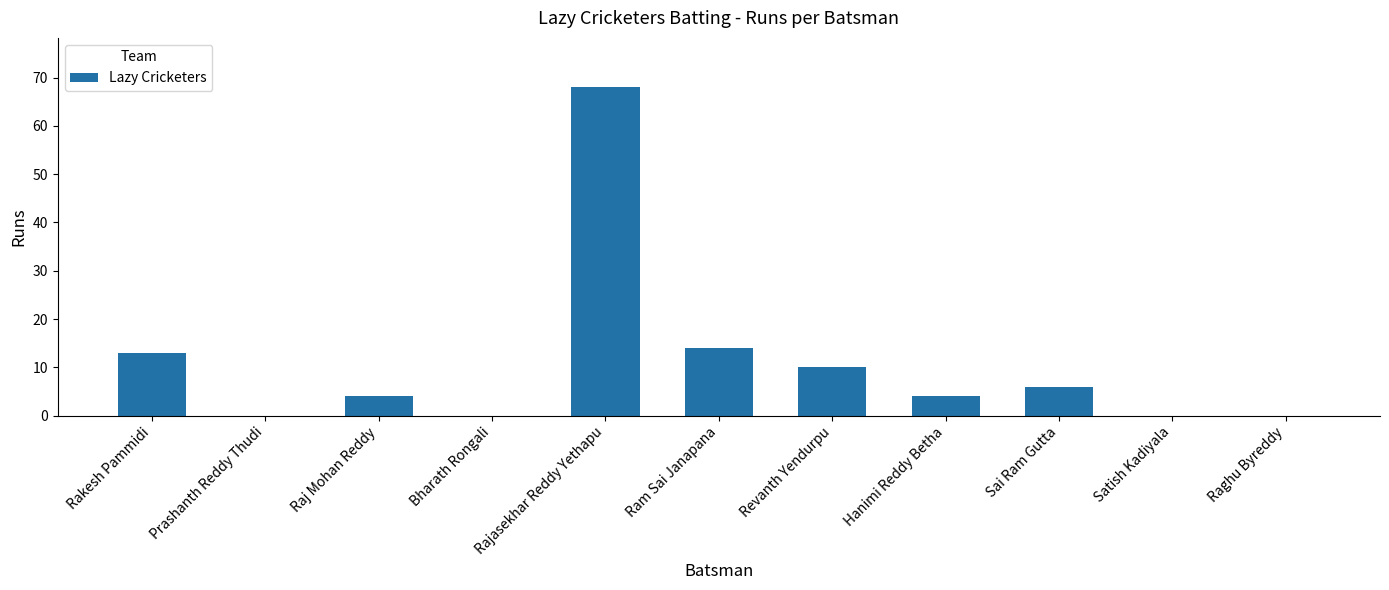

Reading left to right, what are all the values shown in this chart?

Rakesh Pammidi=13	Prashanth Reddy Thudi=0	Raj Mohan Reddy=4	Bharath Rongali=0	Rajasekhar Reddy Yethapu=68	Ram Sai Janapana=14	Revanth Yendurpu=10	Hanimi Reddy Betha=4	Sai Ram Gutta=6	Satish Kadiyala=0	Raghu Byreddy=0